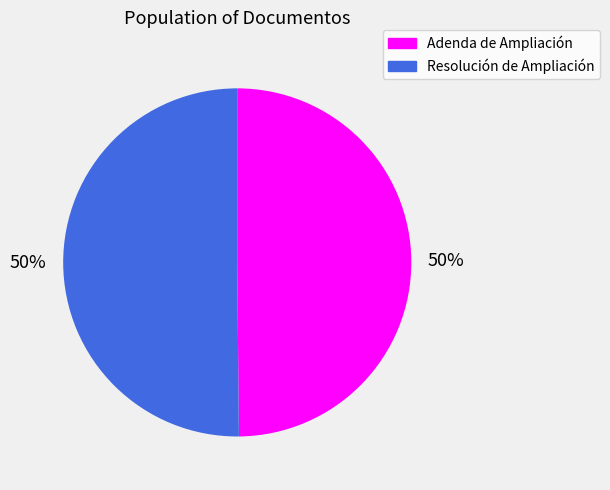

Is the sum of Resolución de Ampliación and Adenda de Ampliación greater than half?

Yes